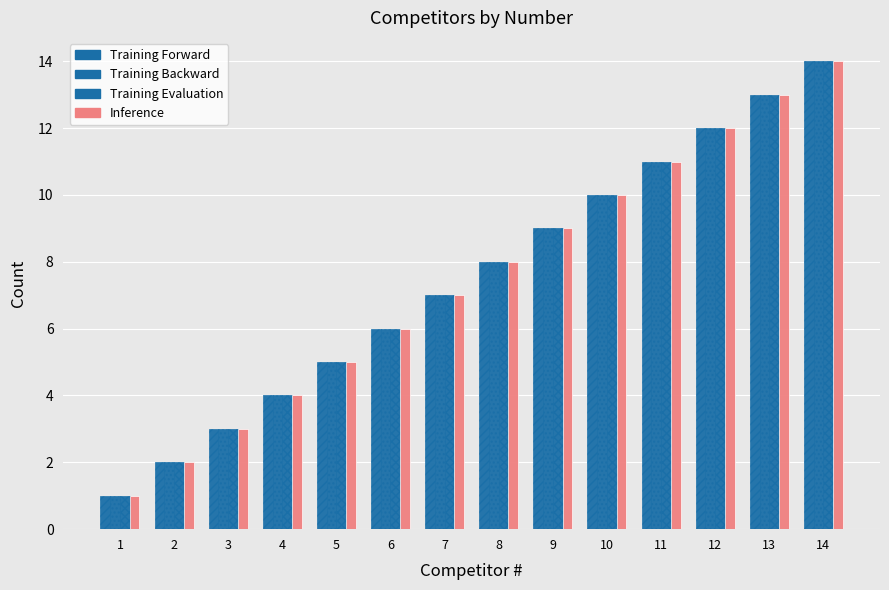

Count the number of categories in the chart.

14